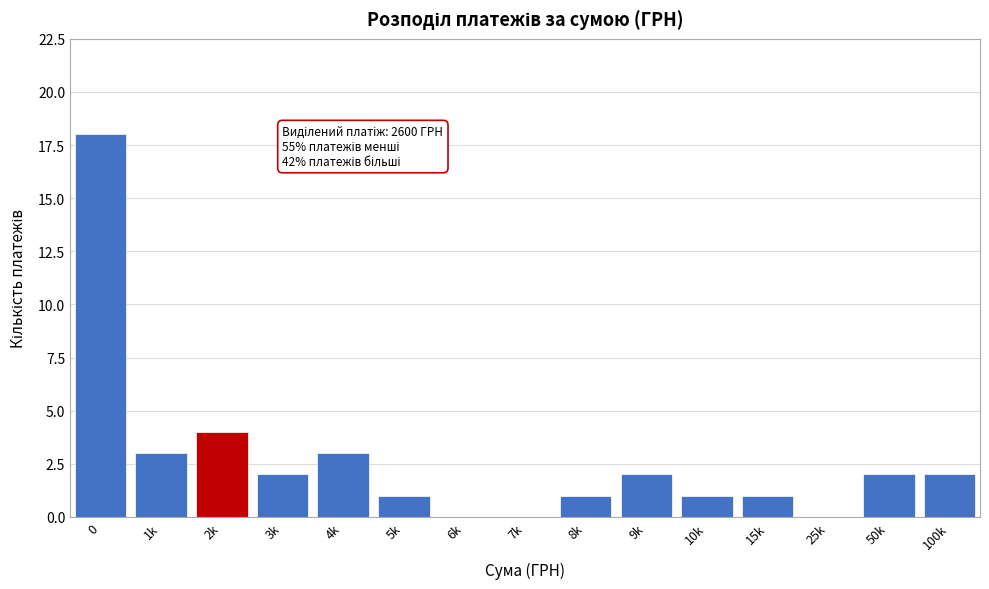

Reading right to left, list all the values displayed in this chart.

100k=2	50k=2	25k=0	15k=1	10k=1	9k=2	8k=1	7k=0	6k=0	5k=1	4k=3	3k=2	2k=4	1k=3	0=18